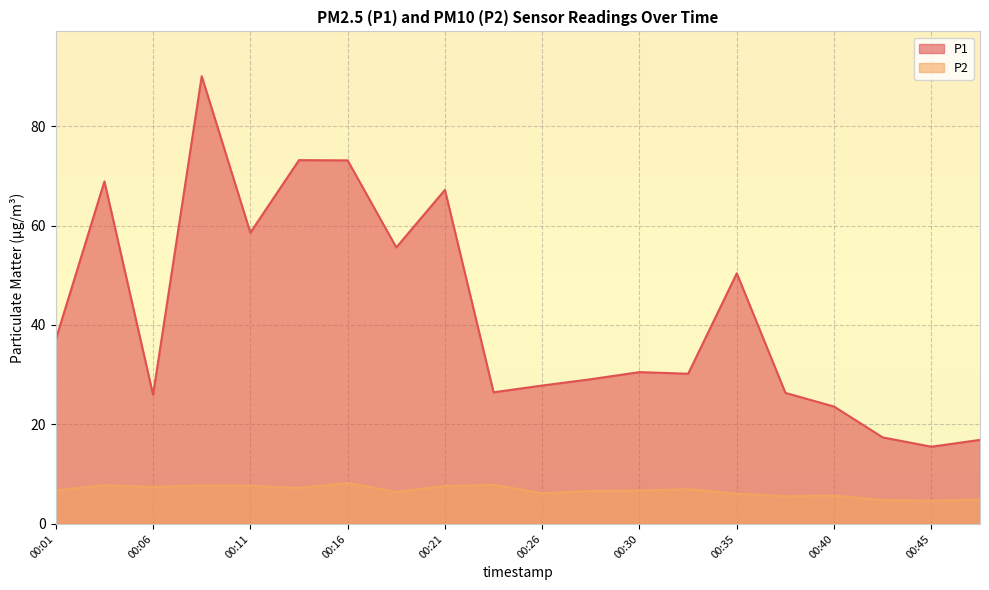

True or false: P1 has a value of 122.7 at 00:04.

False